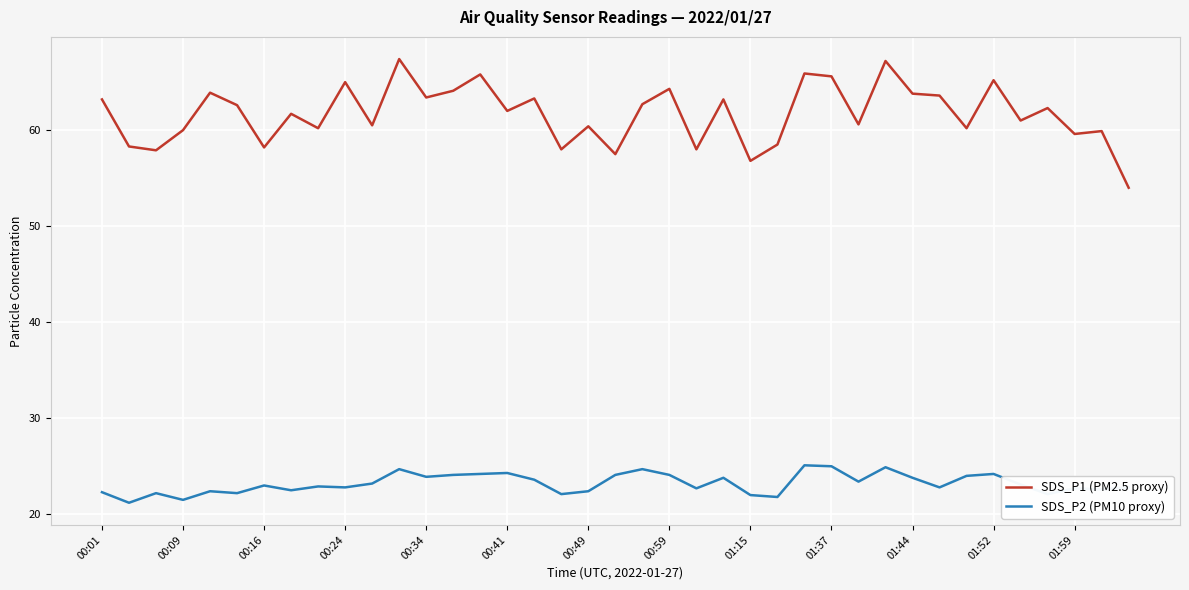

True or false: SDS_P1 (PM2.5 proxy) and SDS_P2 (PM10 proxy) cross at least once.

False